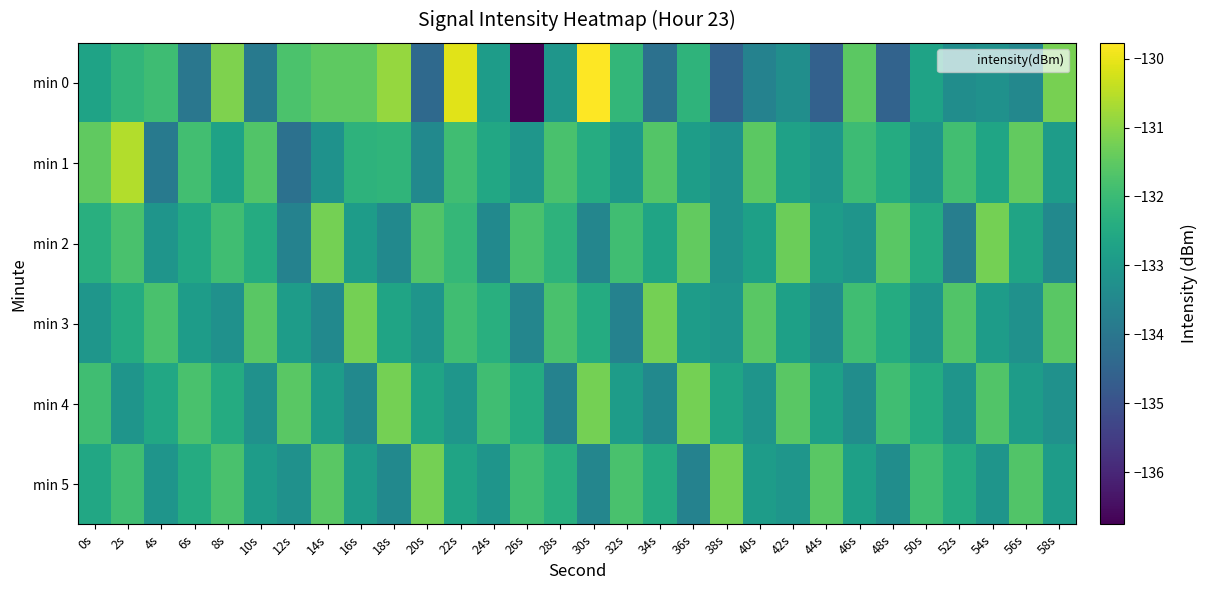

Which label corresponds to the largest value in the chart?

30s